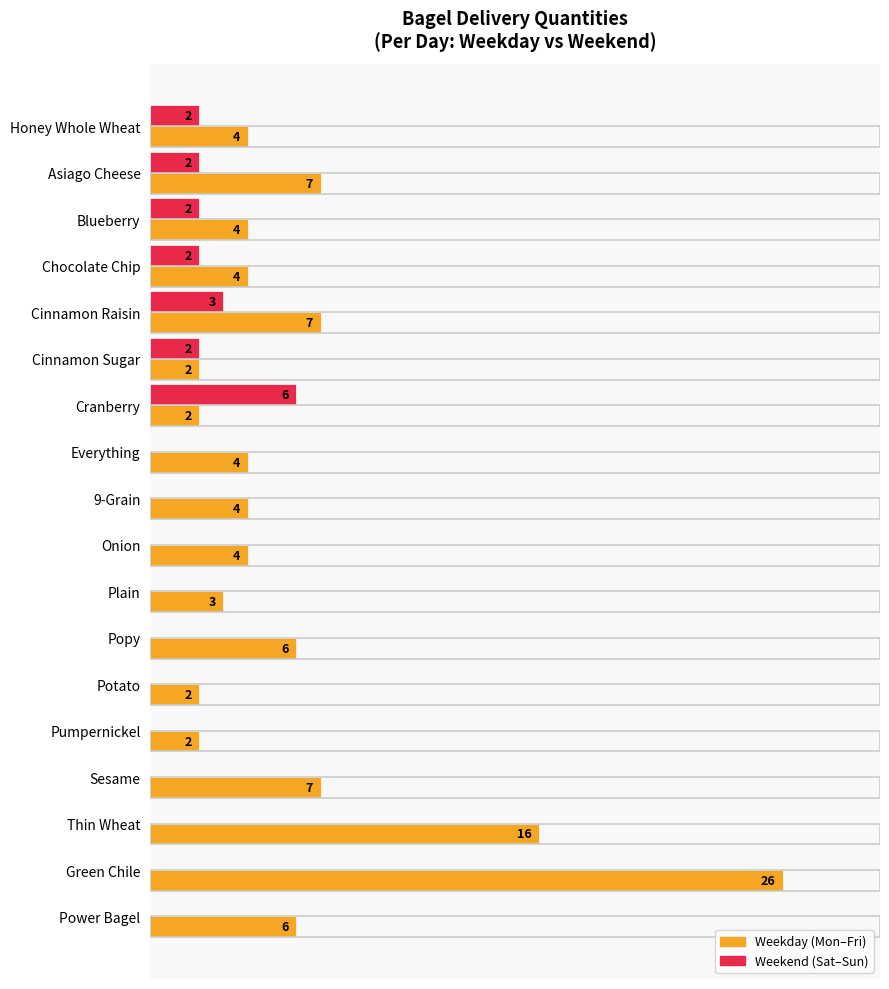

At which category is the sum across all series the highest?

Green Chile